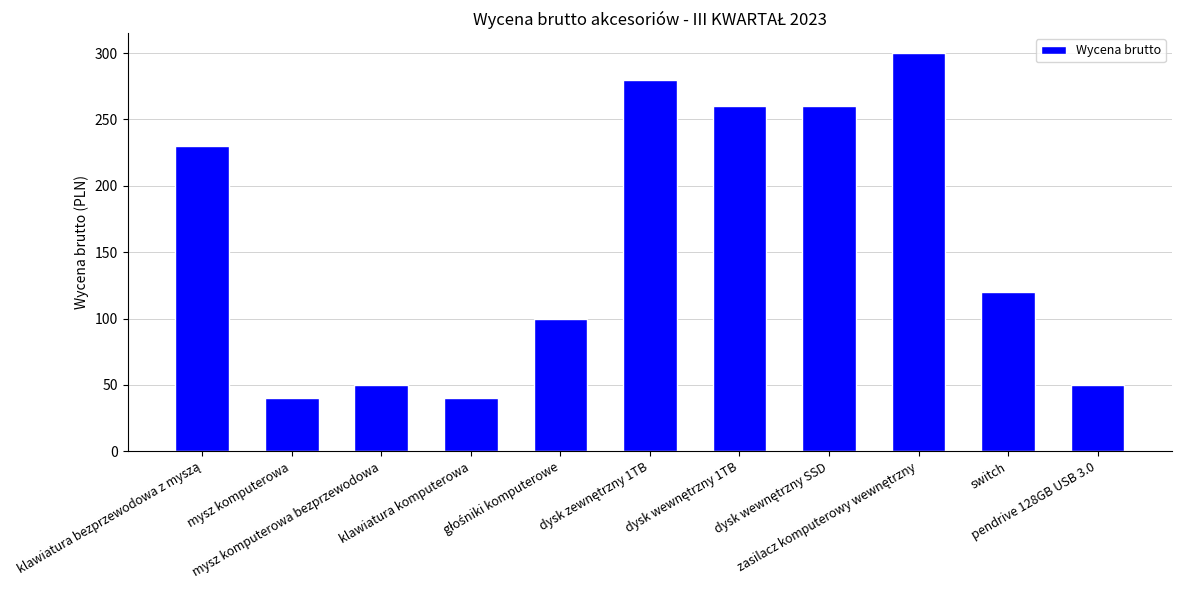

What is the maximum value shown in the chart?

300